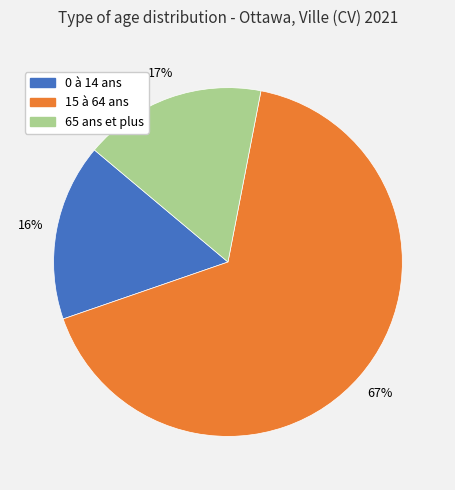

Combined, do 0 à 14 ans and 15 à 64 ans account for over 50%?

Yes